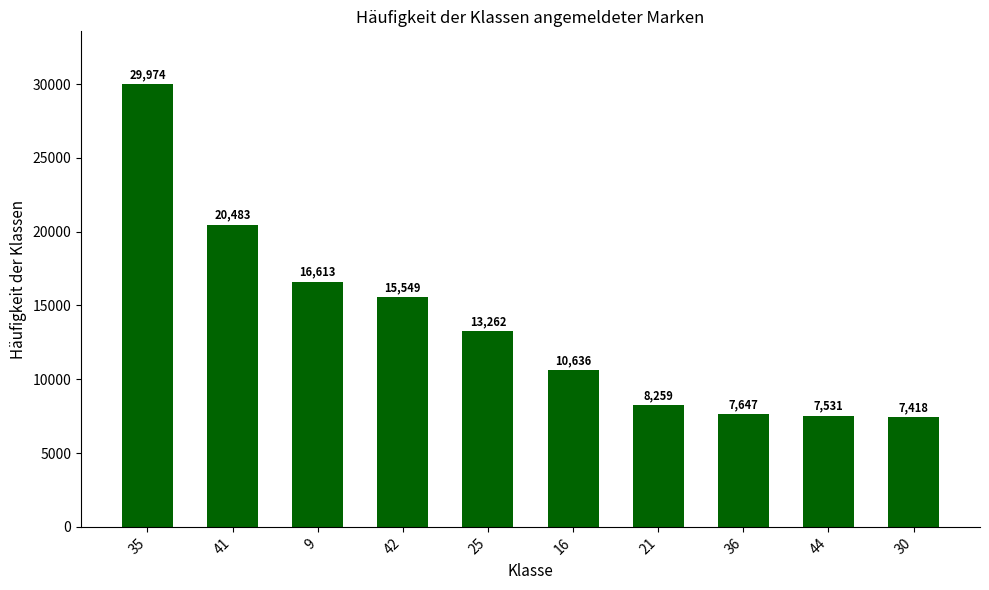

Between 42 and 36, which is larger?

42